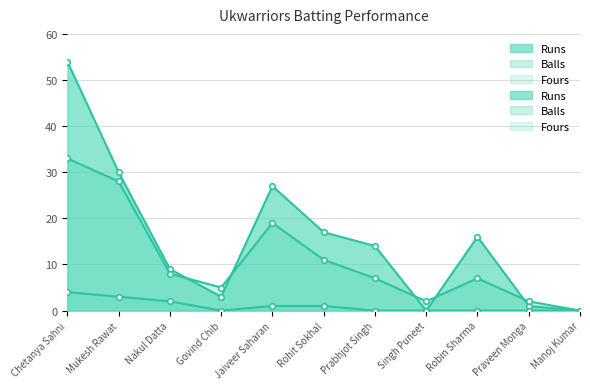

Reading left to right, transcribe all the data shown in this chart.

Runs: Chetanya Sahni=54	Mukesh Rawat=30	Nakul Datta=9	Govind Chib=3	Jaiveer Saharan=27	Rohit Sokhal=17	Prabhjot Singh=14	Singh Puneet=0	Robin Sharma=16	Praveen Monga=1	Manoj Kumar=0
Balls: Chetanya Sahni=33	Mukesh Rawat=28	Nakul Datta=8	Govind Chib=5	Jaiveer Saharan=19	Rohit Sokhal=11	Prabhjot Singh=7	Singh Puneet=2	Robin Sharma=7	Praveen Monga=2	Manoj Kumar=0
Fours: Chetanya Sahni=4	Mukesh Rawat=3	Nakul Datta=2	Govind Chib=0	Jaiveer Saharan=1	Rohit Sokhal=1	Prabhjot Singh=0	Singh Puneet=0	Robin Sharma=0	Praveen Monga=0	Manoj Kumar=0